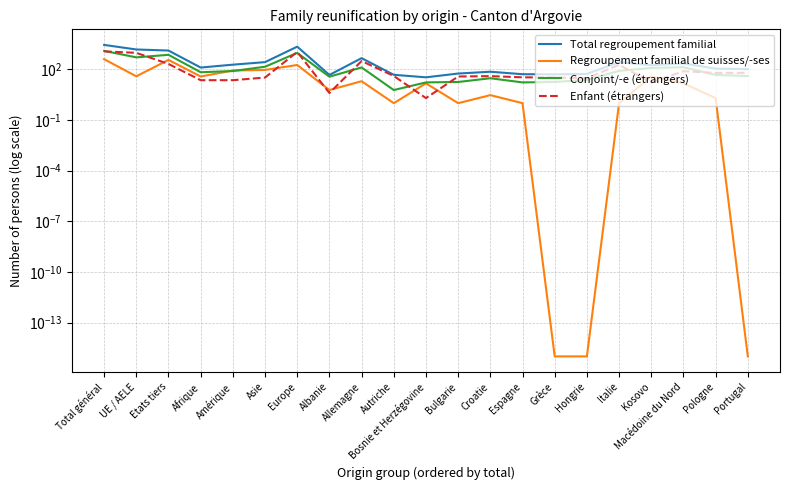

At which label does Conjoint/-e (étrangers) reach its minimum?

Autriche